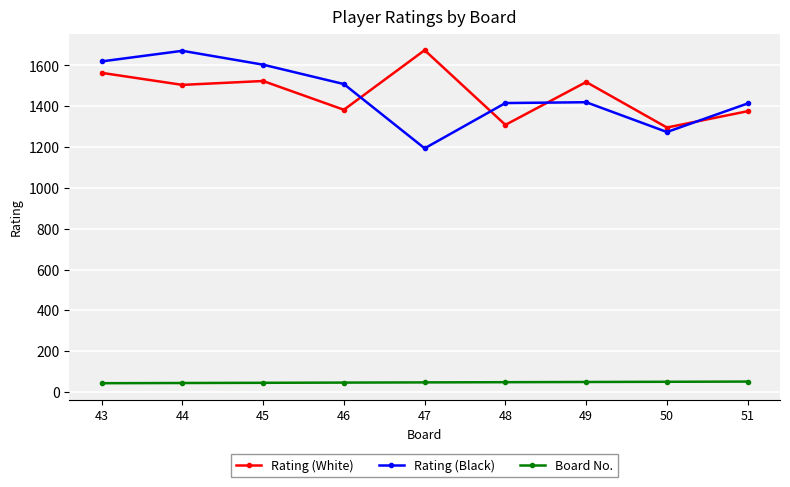

What is the value of the Rating (White) point at the 3rd from the left?

1524